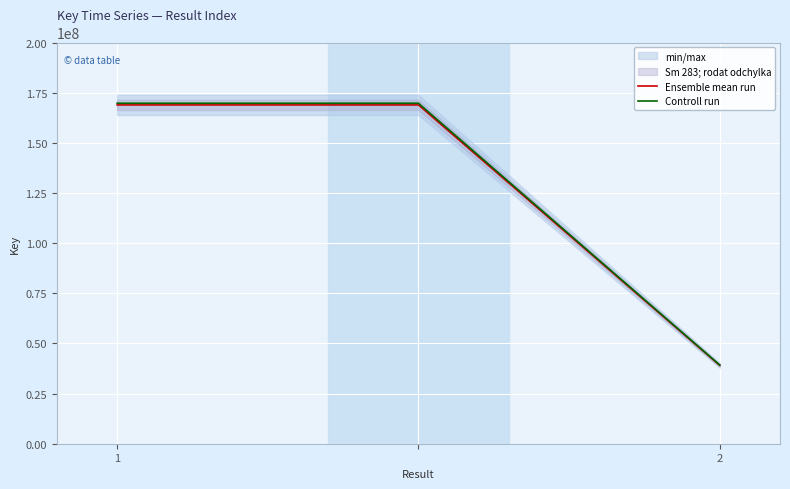

What is the maximum value for Controll run?

169725479.4